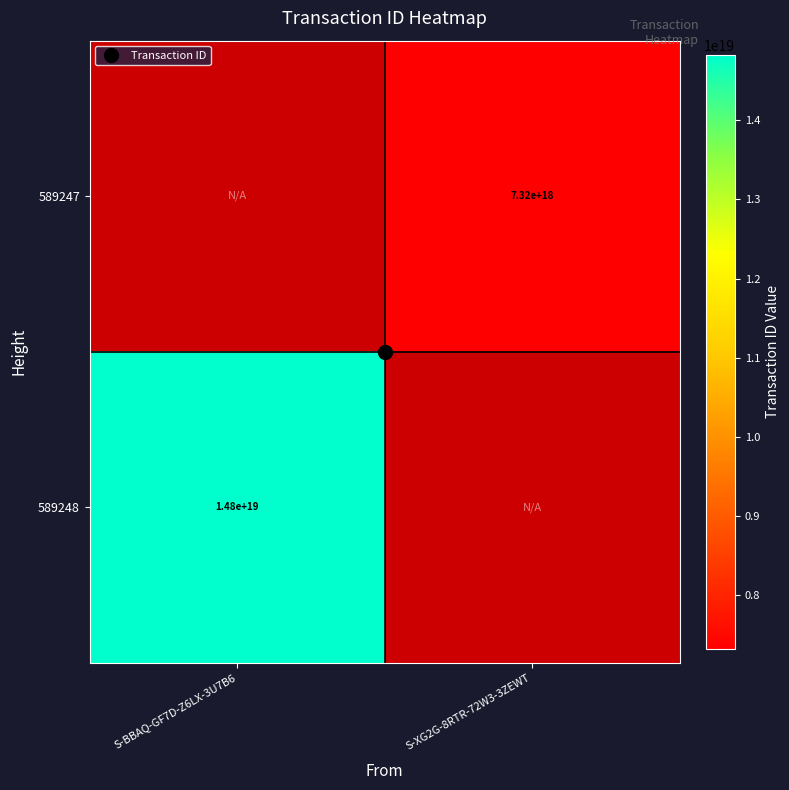

The 589248 series shows 4706453455913461760.0 at S-BBAQ-GF7D-Z6LX-3U7B6. True or false?

False